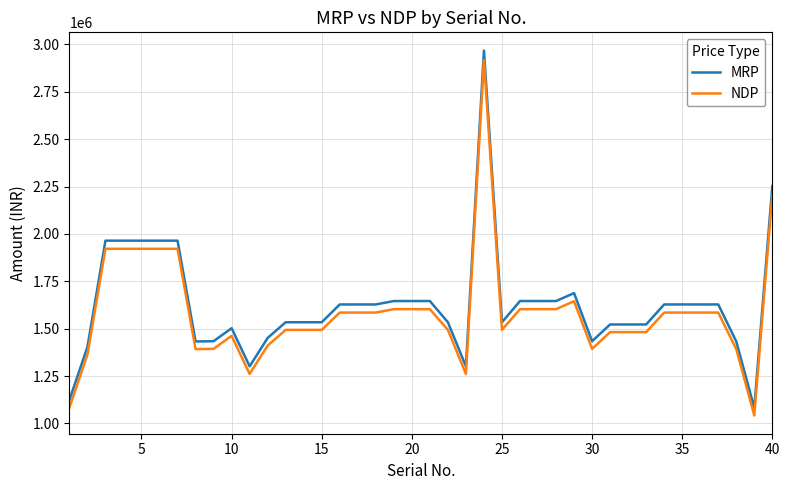

Which series has the widest spread of values?

MRP